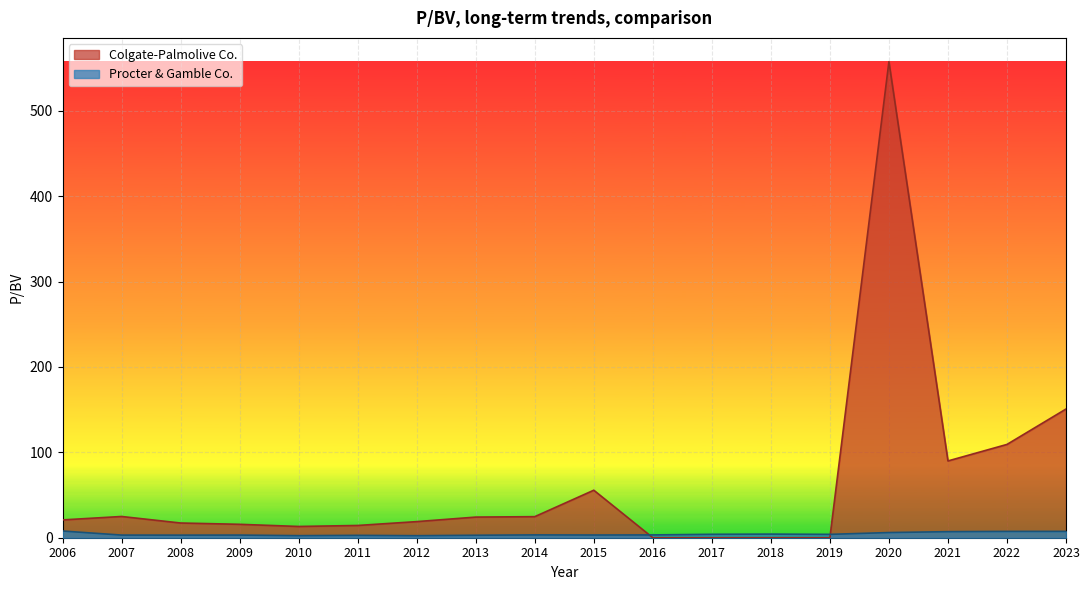

Which category has the highest value in the Colgate-Palmolive Co. series?

2020